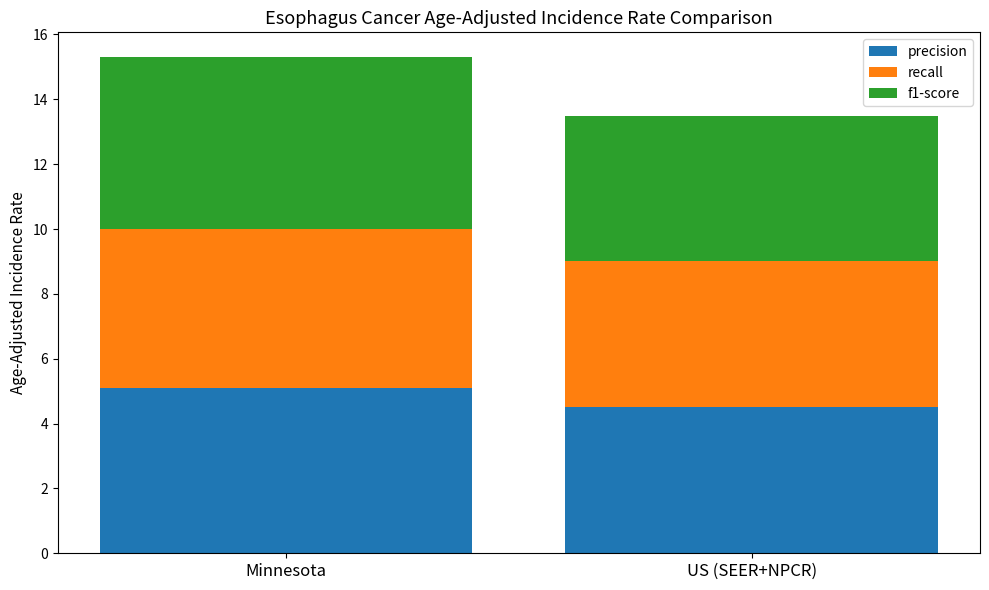

What is the minimum value for precision?

4.5